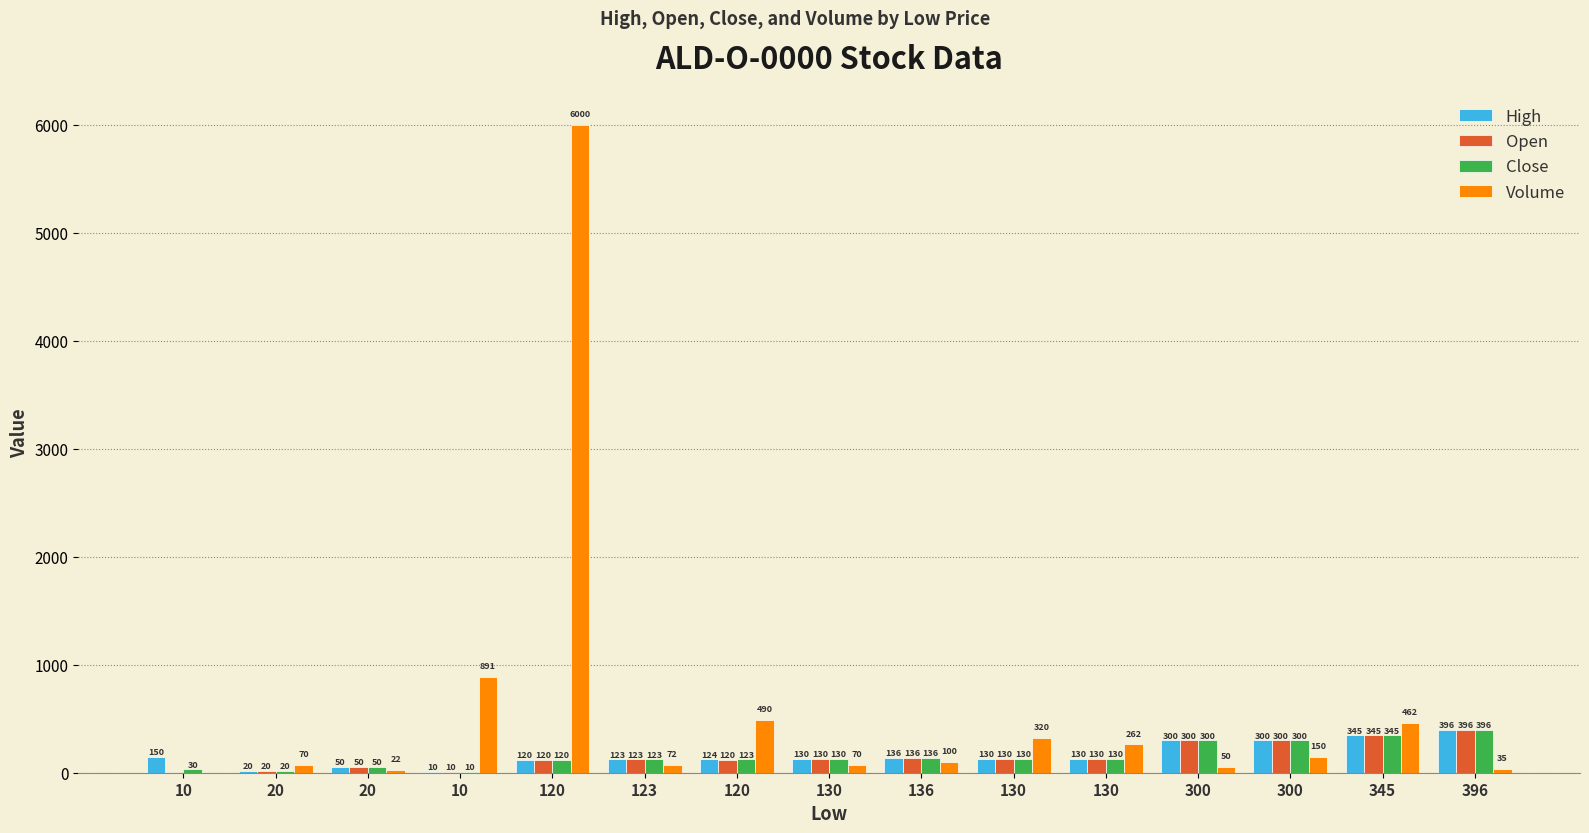

The value of High at 120 is 204. True or false?

False